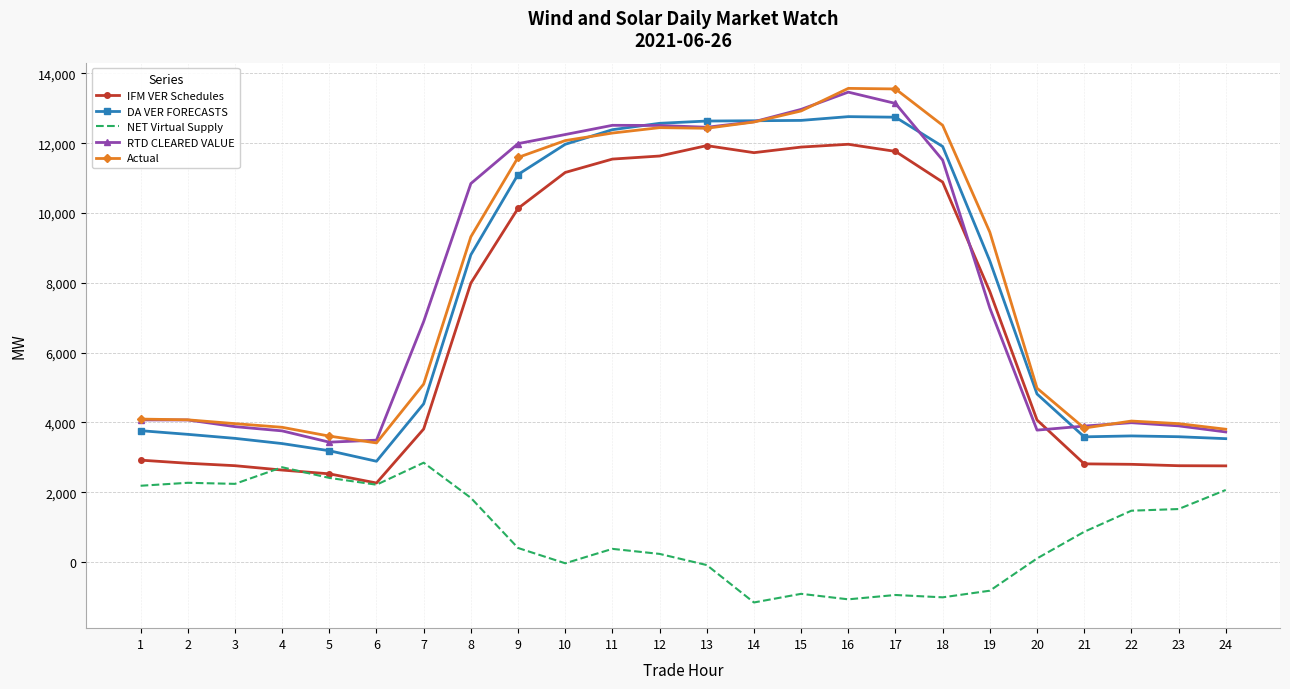

Where do NET Virtual Supply and IFM VER Schedules first cross each other?

3 and 4